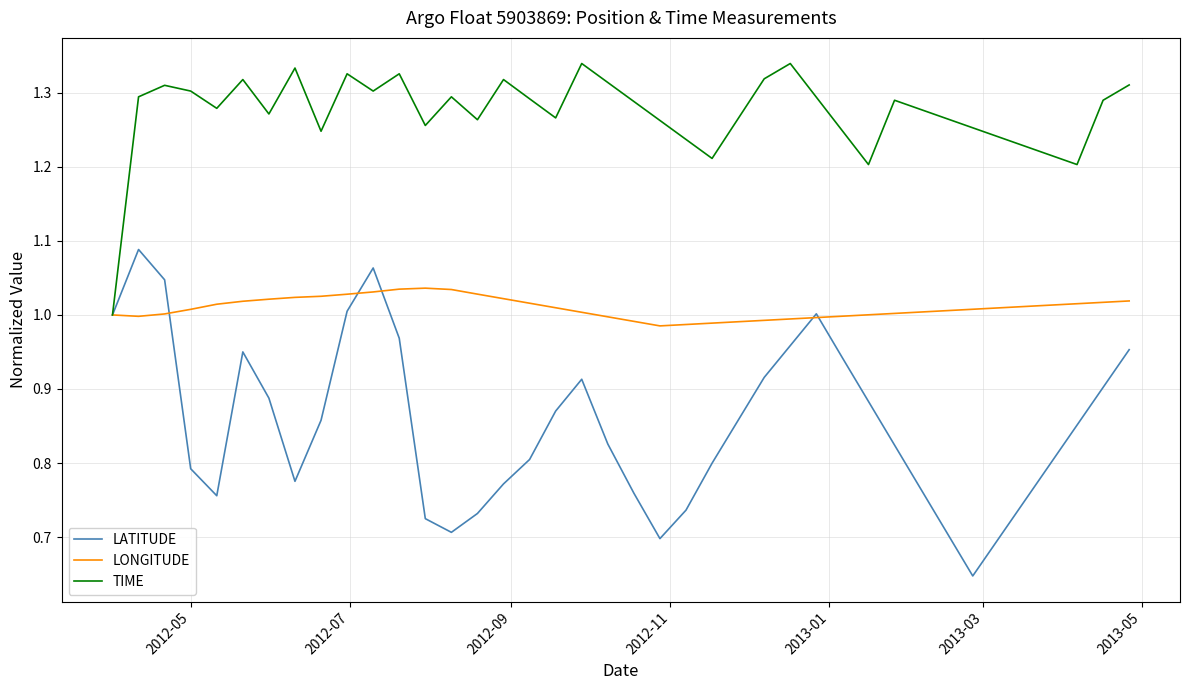

Which series has the widest spread of values?

LATITUDE